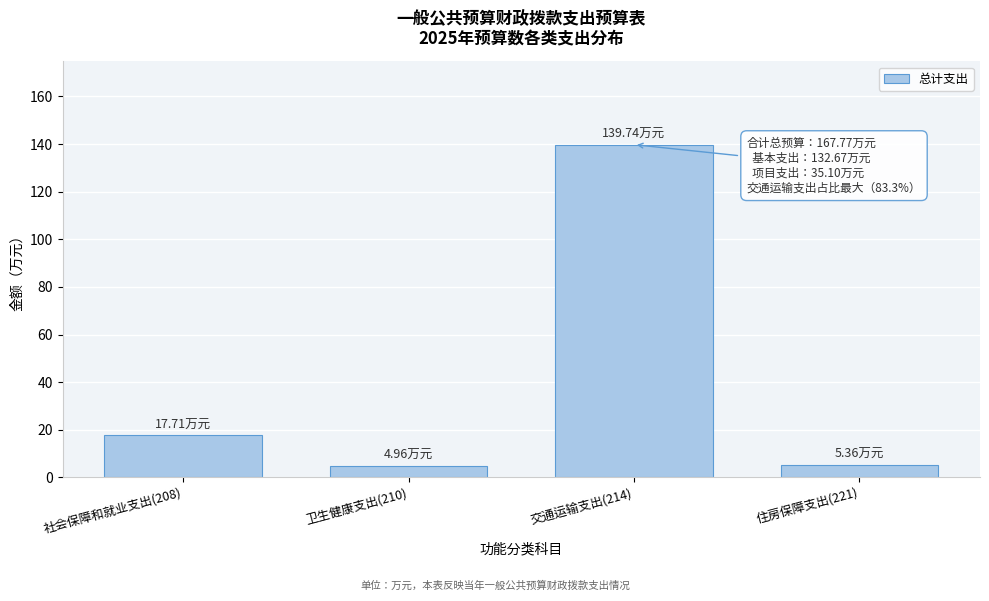

What is the ratio of the value at 交通运输支出(214) to the value at 住房保障支出(221)?

26.1